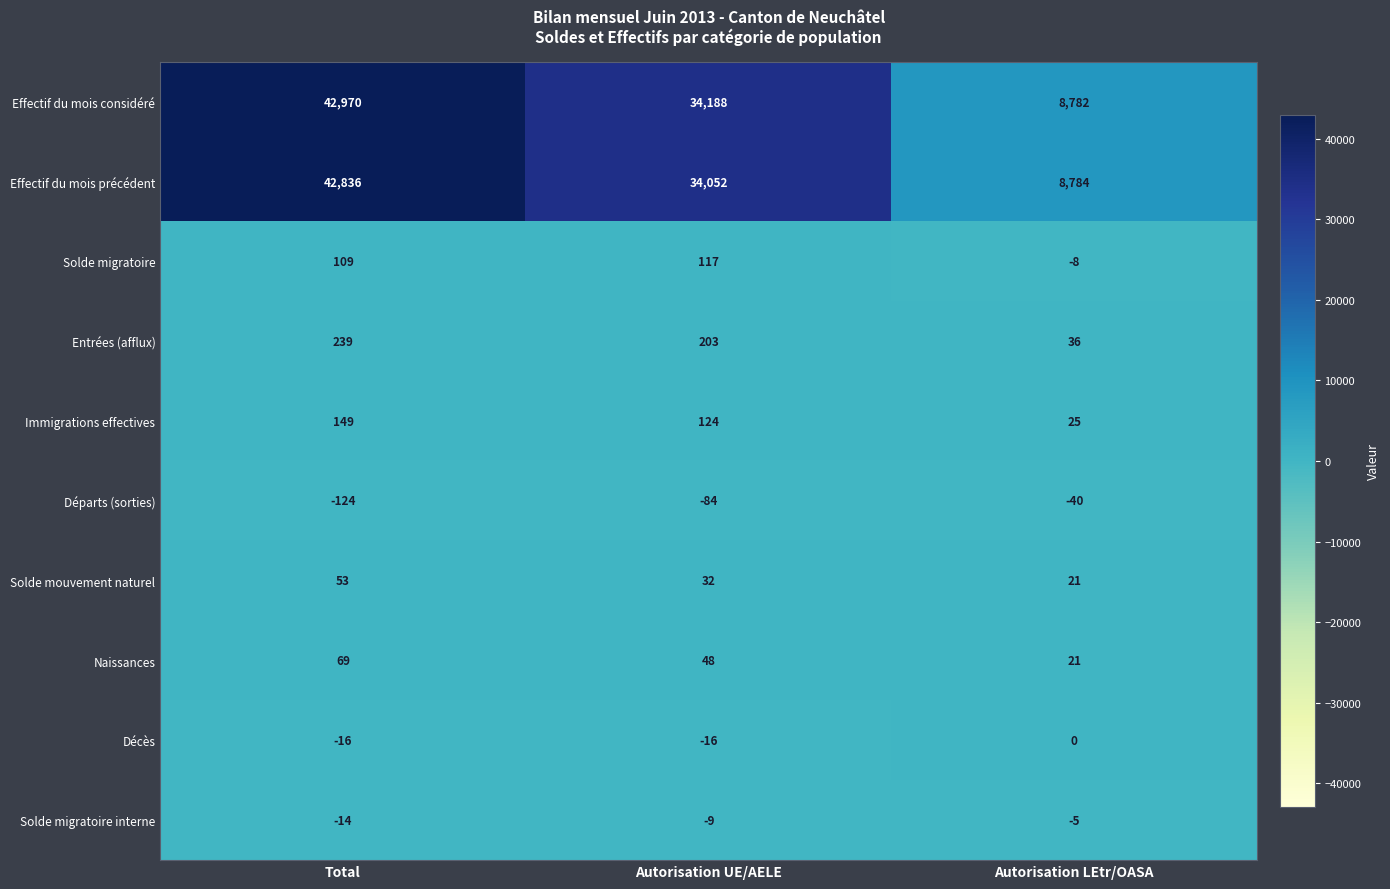

What is the average value of the Entrées (afflux) series?

159